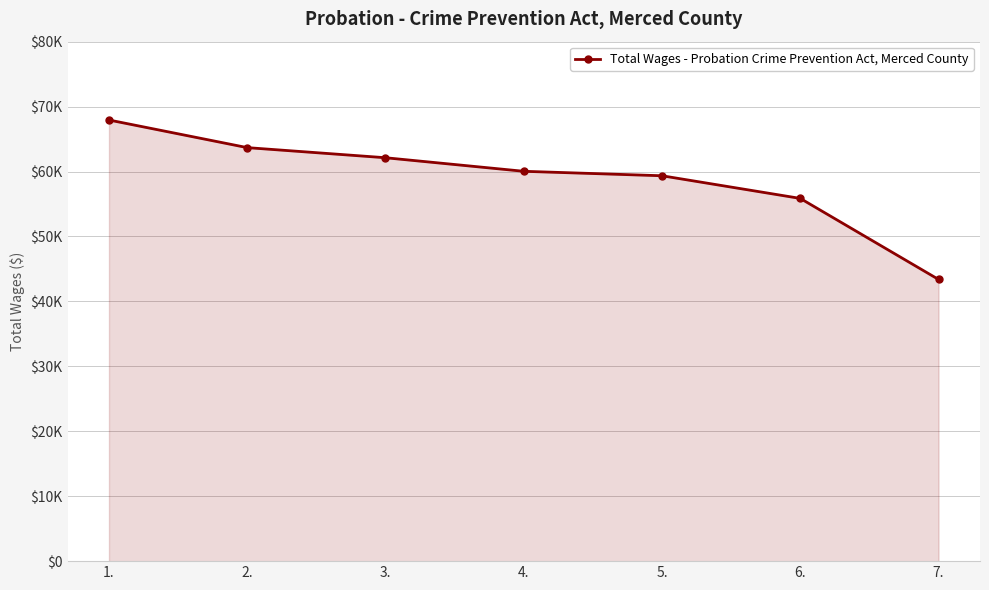

What is the change in value from 1. to 2.?

-4253